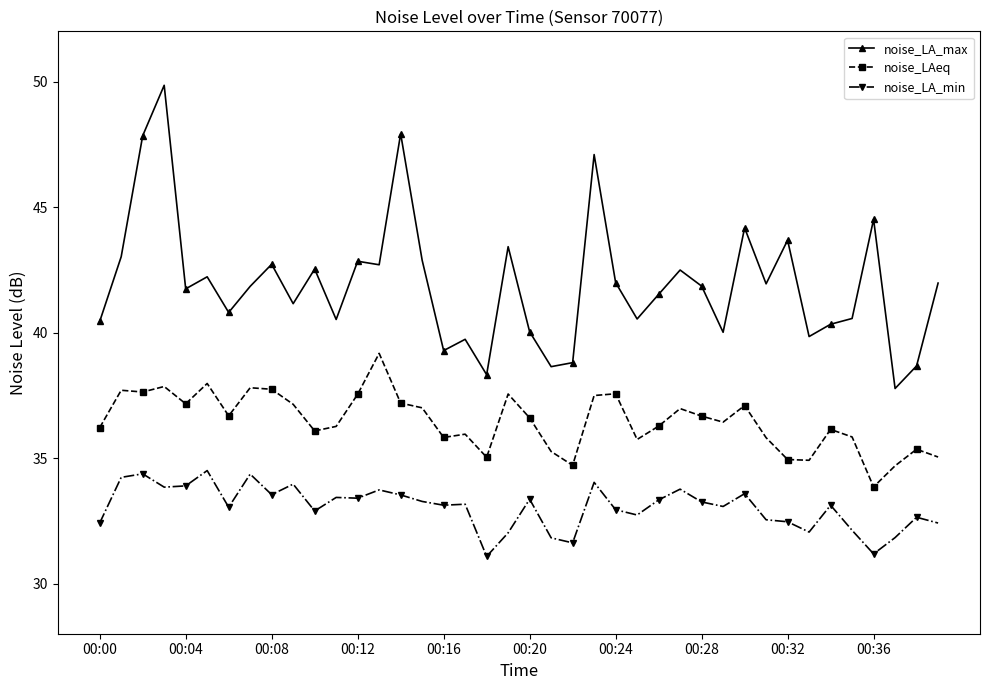

In noise_LA_max, how many points are higher than both neighbors (excluding endpoints)?

13